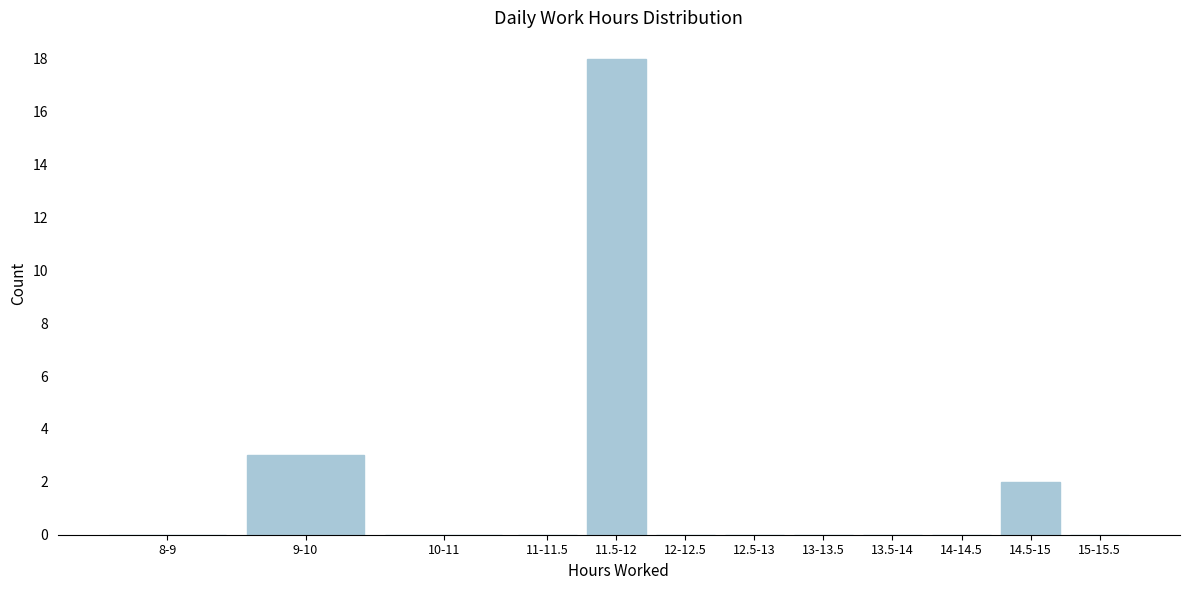

Reading left to right, transcribe all the data shown in this chart.

8-9=0	9-10=3	10-11=0	11-11.5=0	11.5-12=18	12-12.5=0	12.5-13=0	13-13.5=0	13.5-14=0	14-14.5=0	14.5-15=2	15-15.5=0